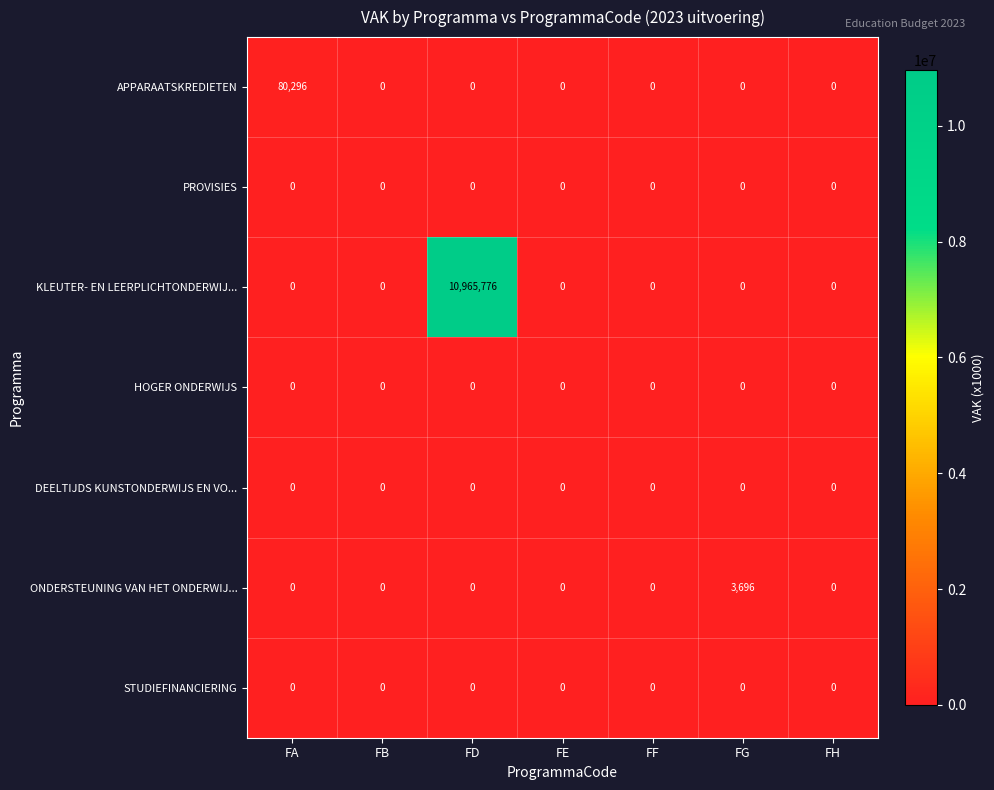

Which label corresponds to the largest value in the chart?

FD